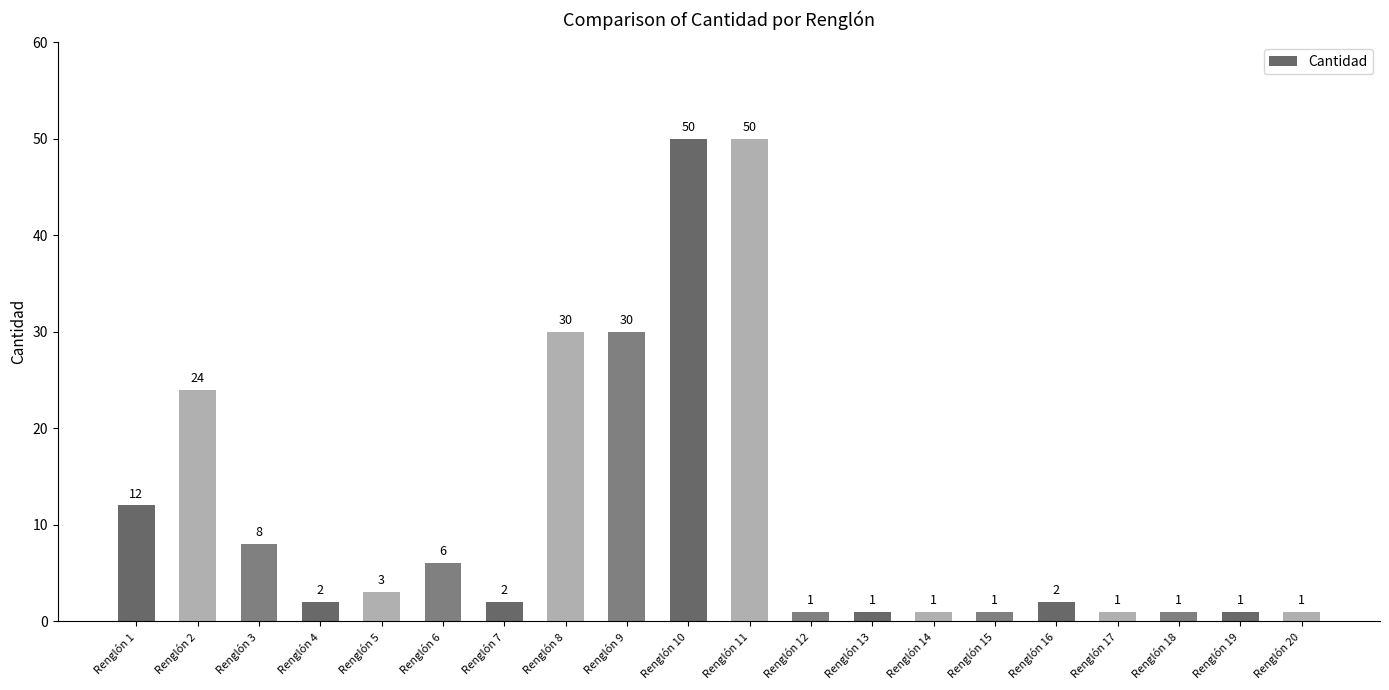

What is the greatest value displayed?

50